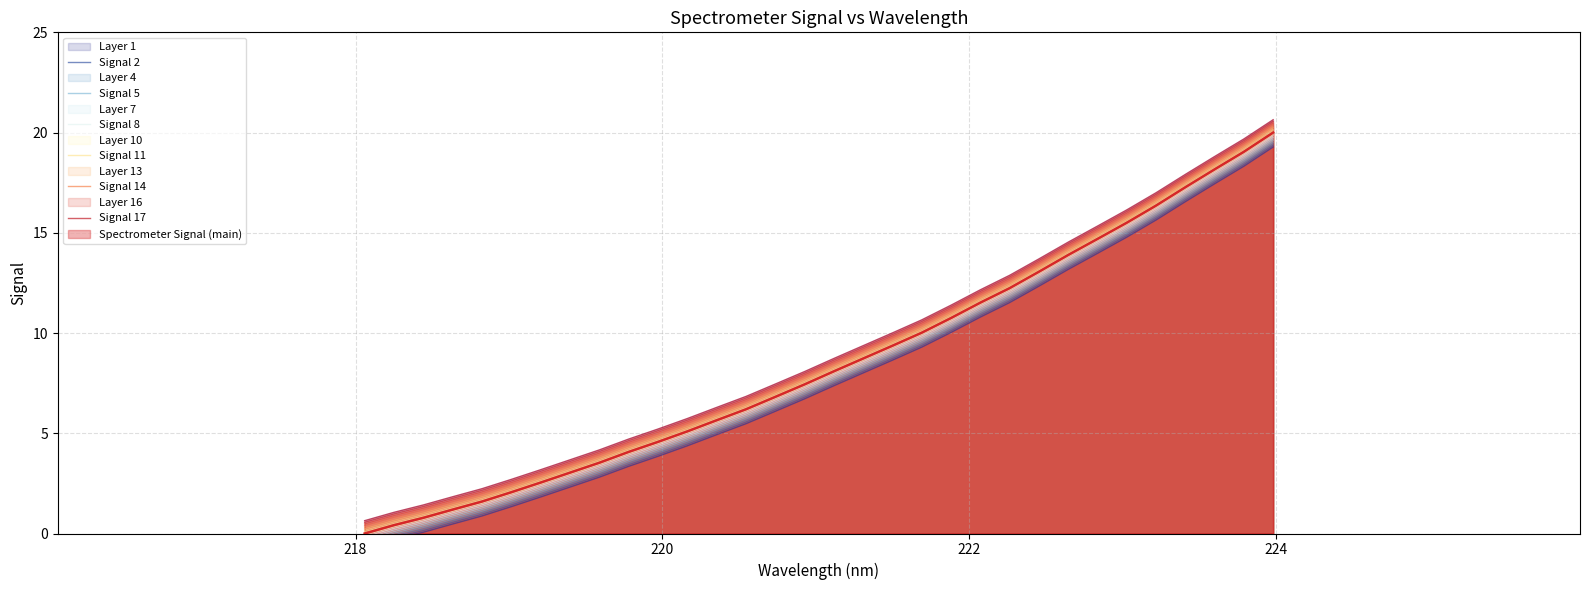

Does the chart have visible grid lines?

Yes